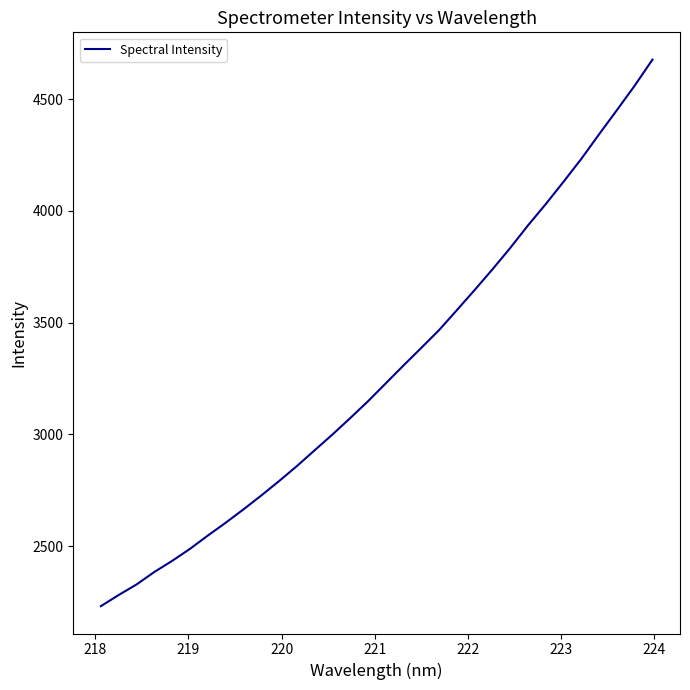

What is the difference between the maximum and minimum values?

2444.1